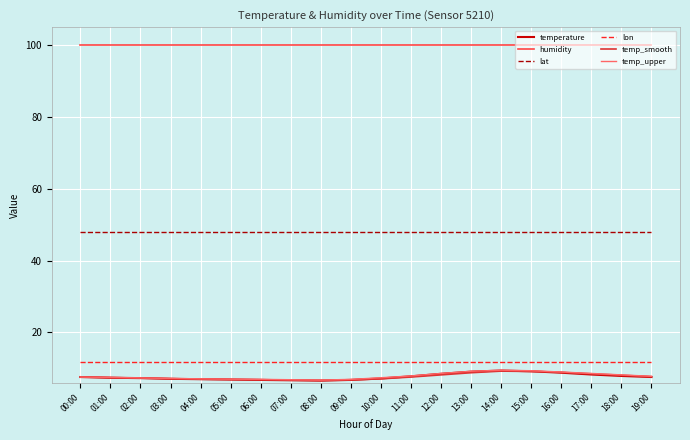

What position from the right is 13:00?

7